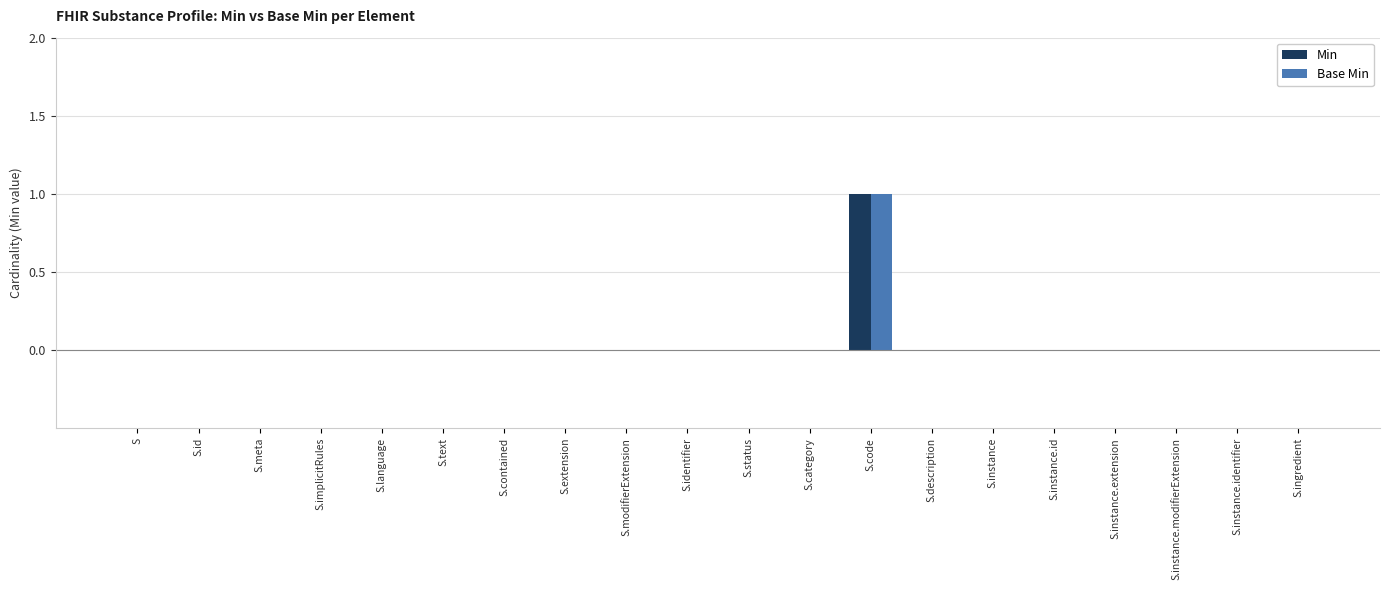

Are the bars horizontal?

No